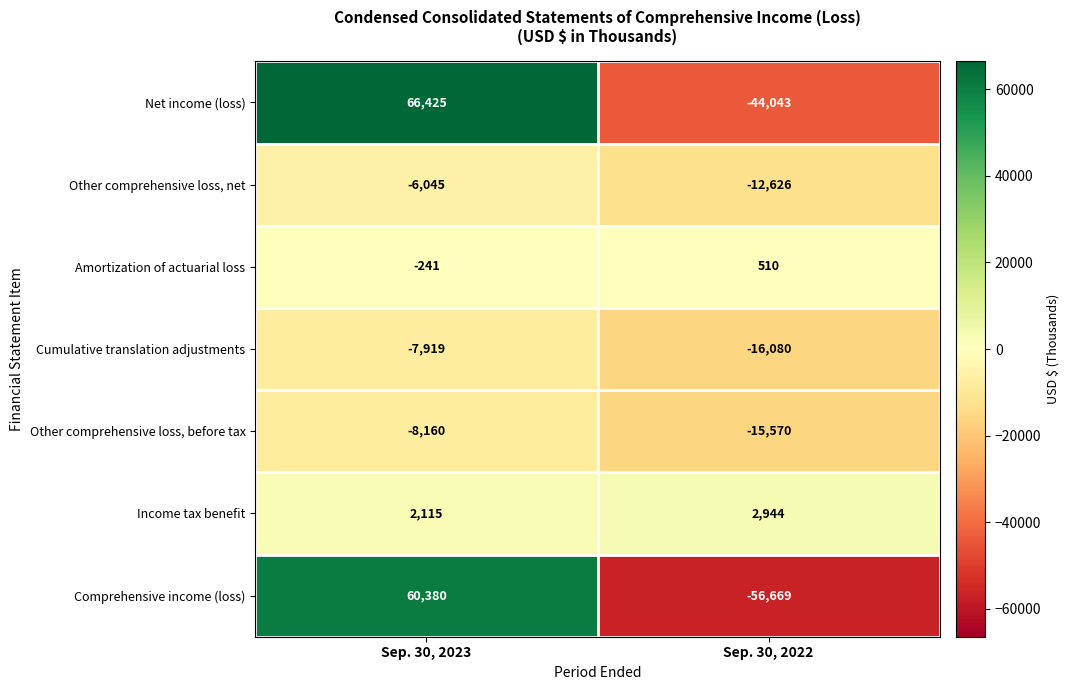

Which series changed the most between Sep. 30, 2023 and Sep. 30, 2022?

Comprehensive income (loss)